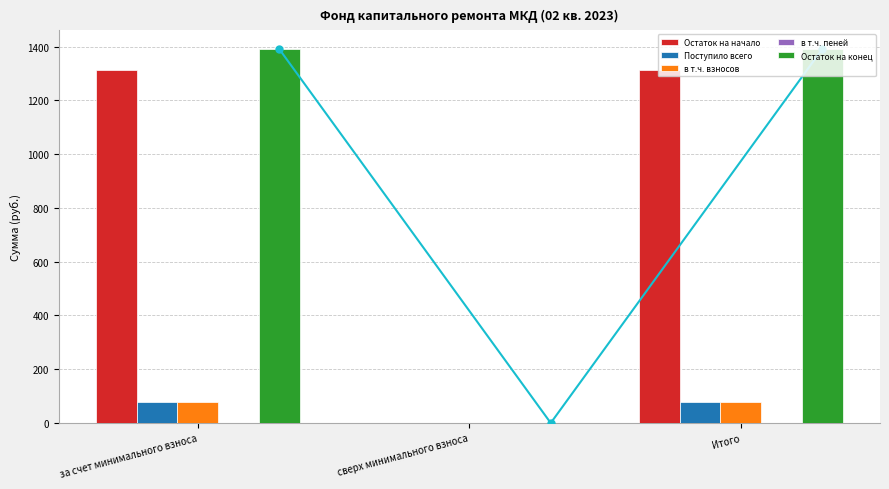

What is the value of the в т.ч. взносов bar at the 3rd from the left?

77.0